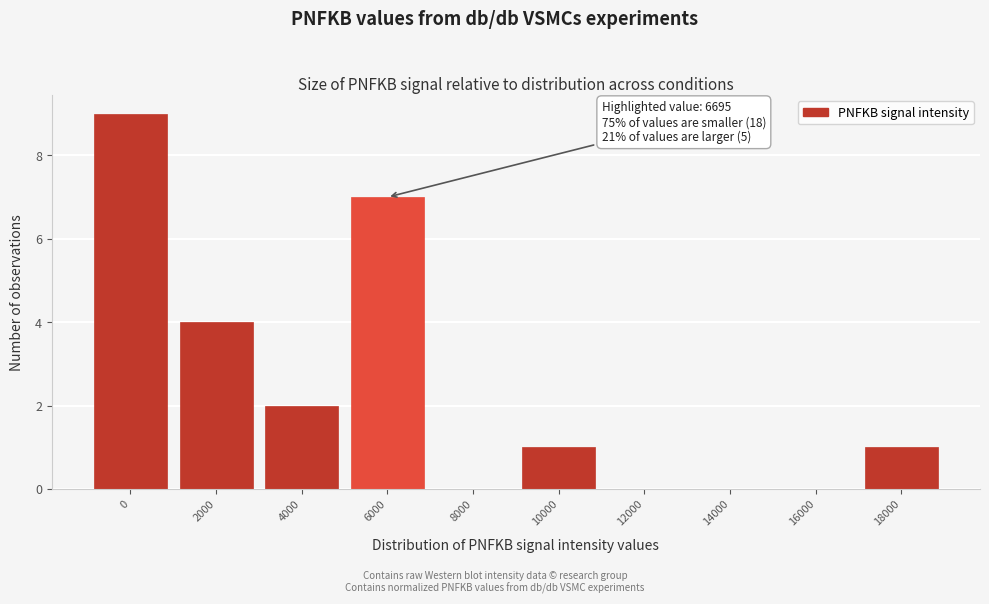

Reading left to right, list all the values displayed in this chart.

0=9	2000=4	4000=2	6000=7	8000=0	10000=1	12000=0	14000=0	16000=0	18000=1